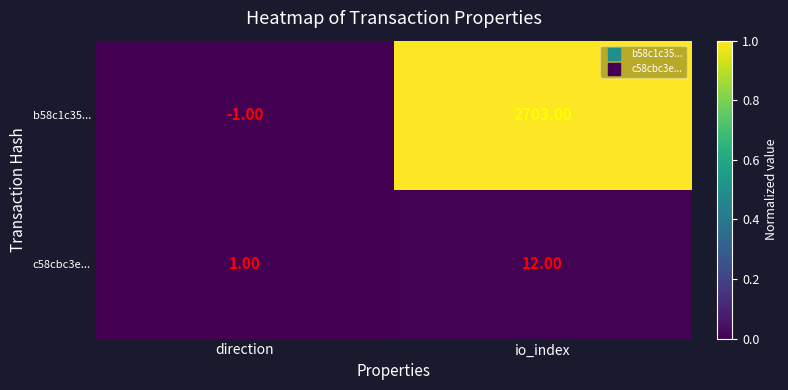

At direction, list the series in order from smallest to largest.

b58c1c35..., c58cbc3e...